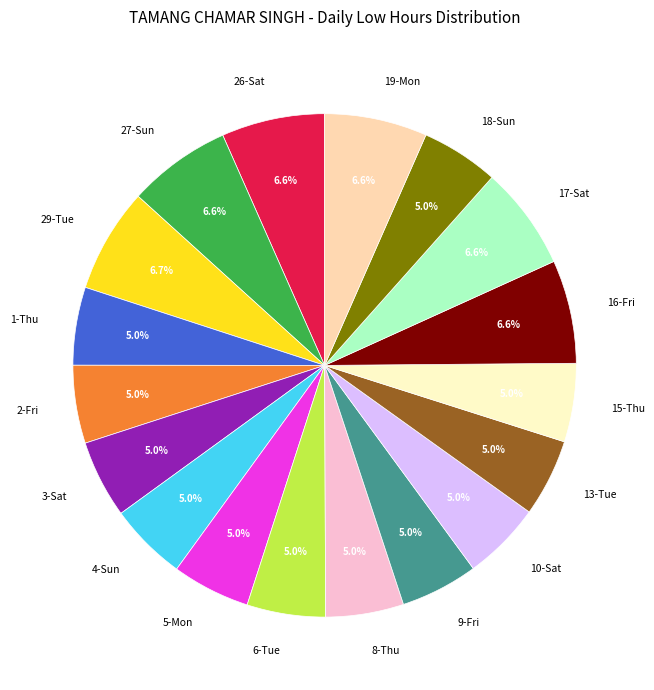

Is the sum of 3-Sat and 29-Tue greater than half?

No